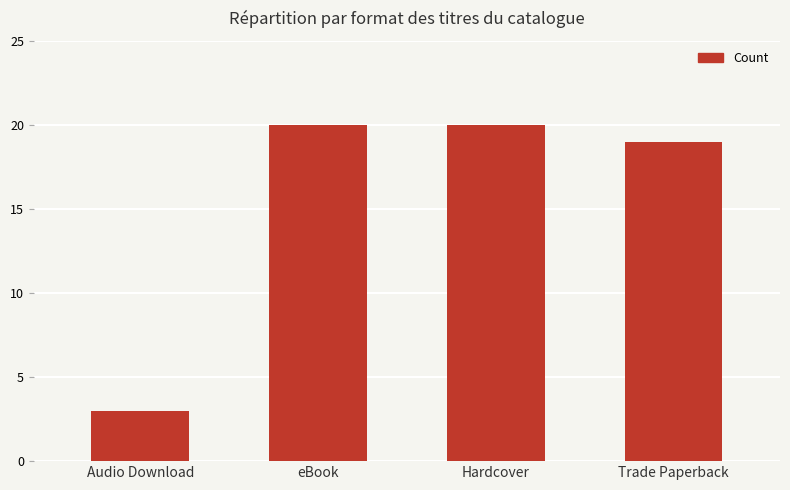

Are the bars horizontal?

No